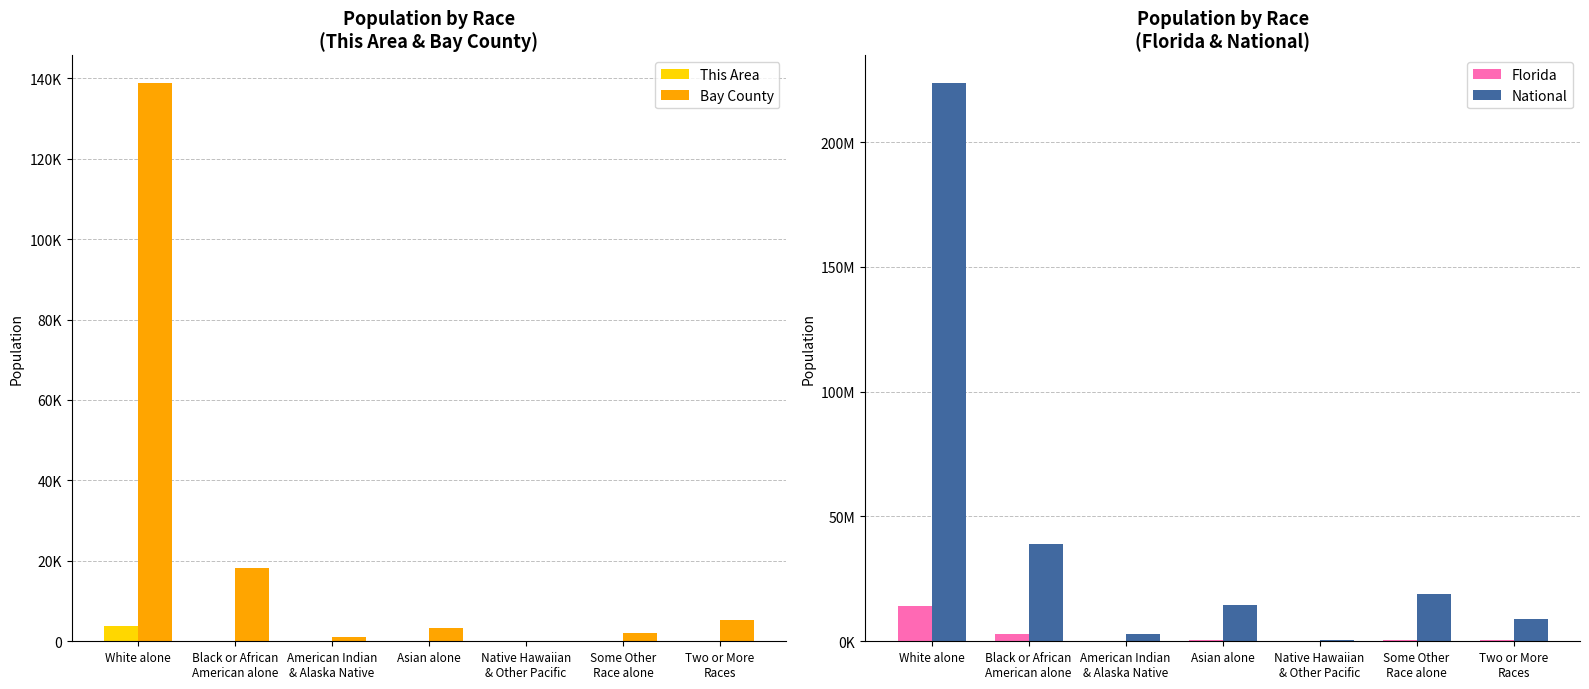

List the labels in order of Bay County value, smallest first.

Native Hawaiian
& Other Pacific, American Indian
& Alaska Native, Some Other
Race alone, Asian alone, Two or More
Races, Black or African
American alone, White alone